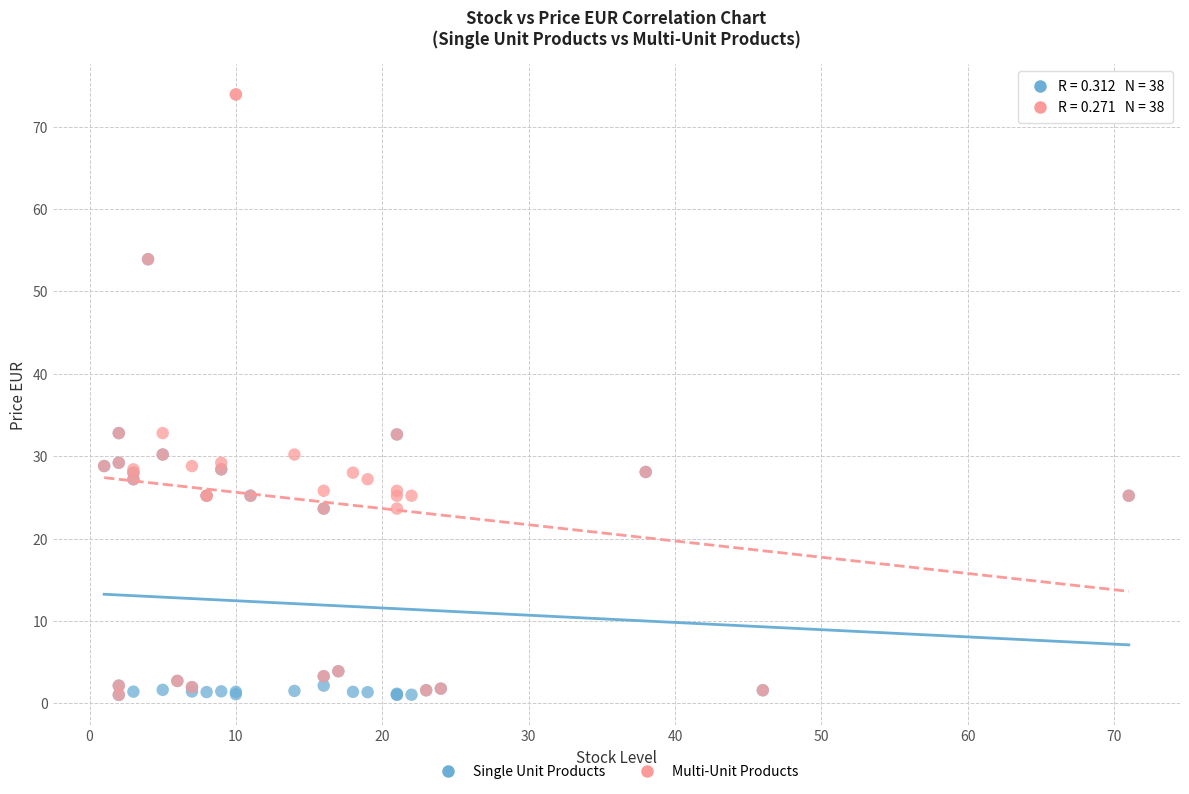

Which series contains the highest Y value?

Multi-Unit Products